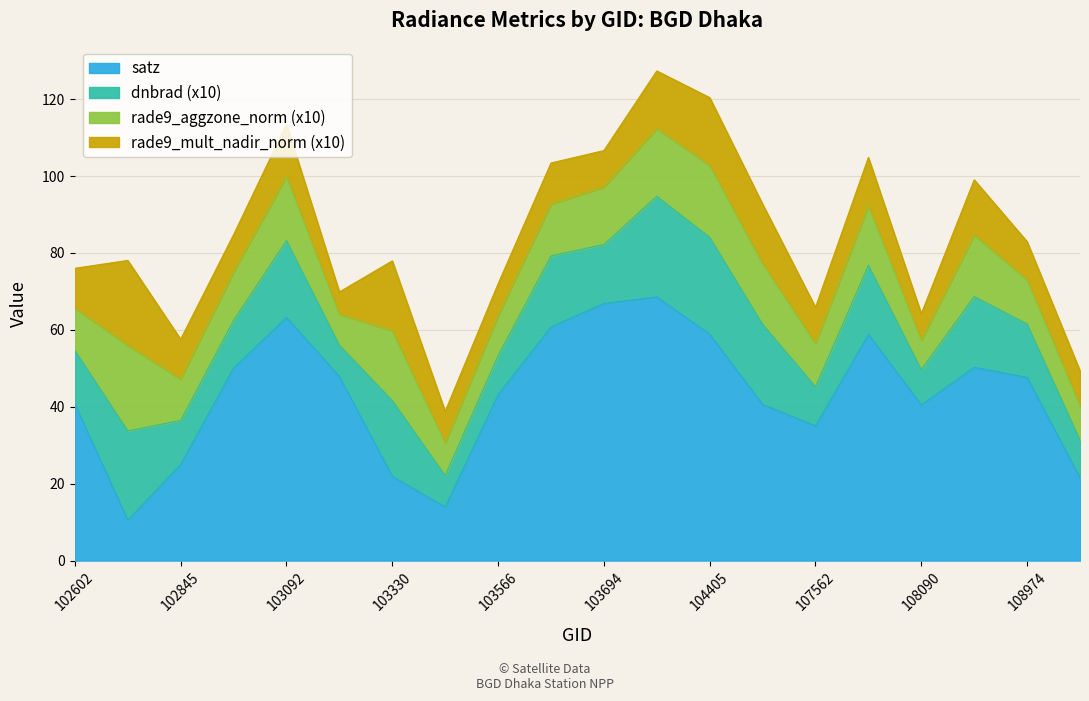

The value of dnbrad at 103330 is 0.9. True or false?

False